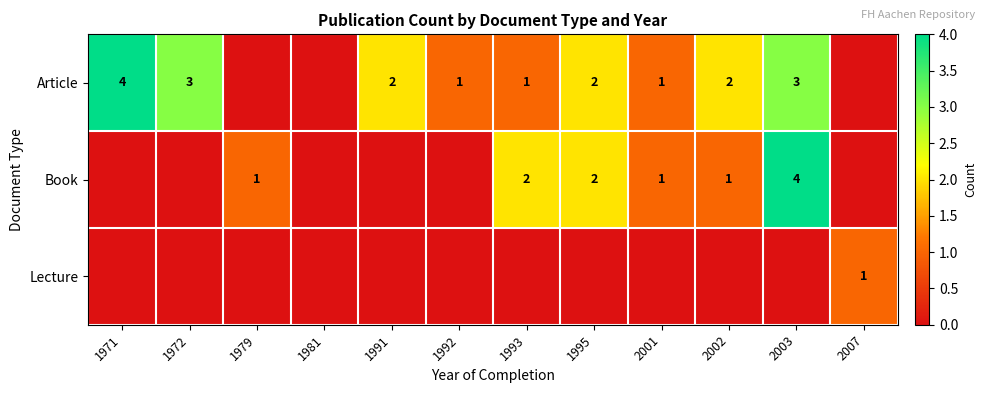

Is it true that Book equals 2 at 1993?

True